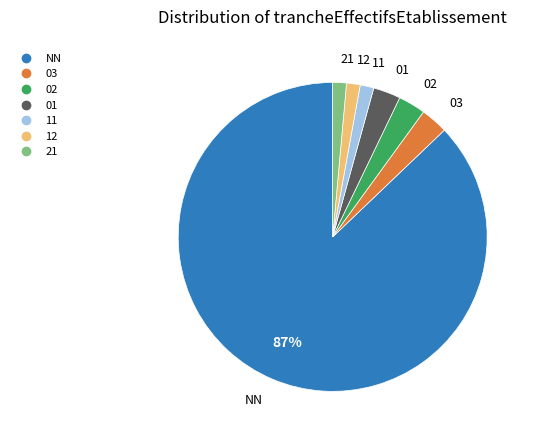

Does any single category account for the majority?

Yes